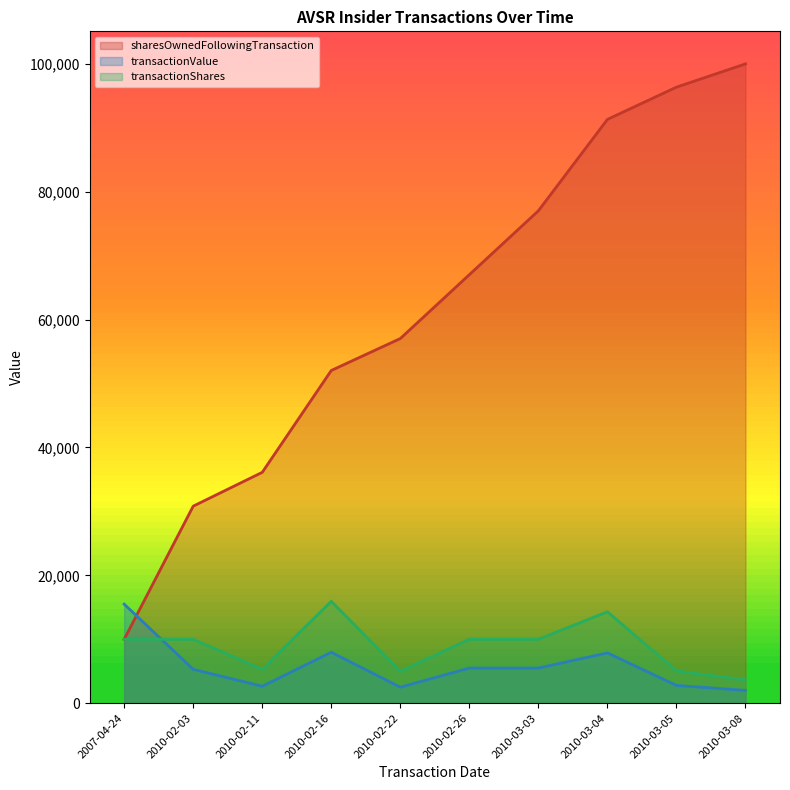

What is the difference between the sharesOwnedFollowingTransaction values at 2010-02-03 and 2010-02-11?

5291.4